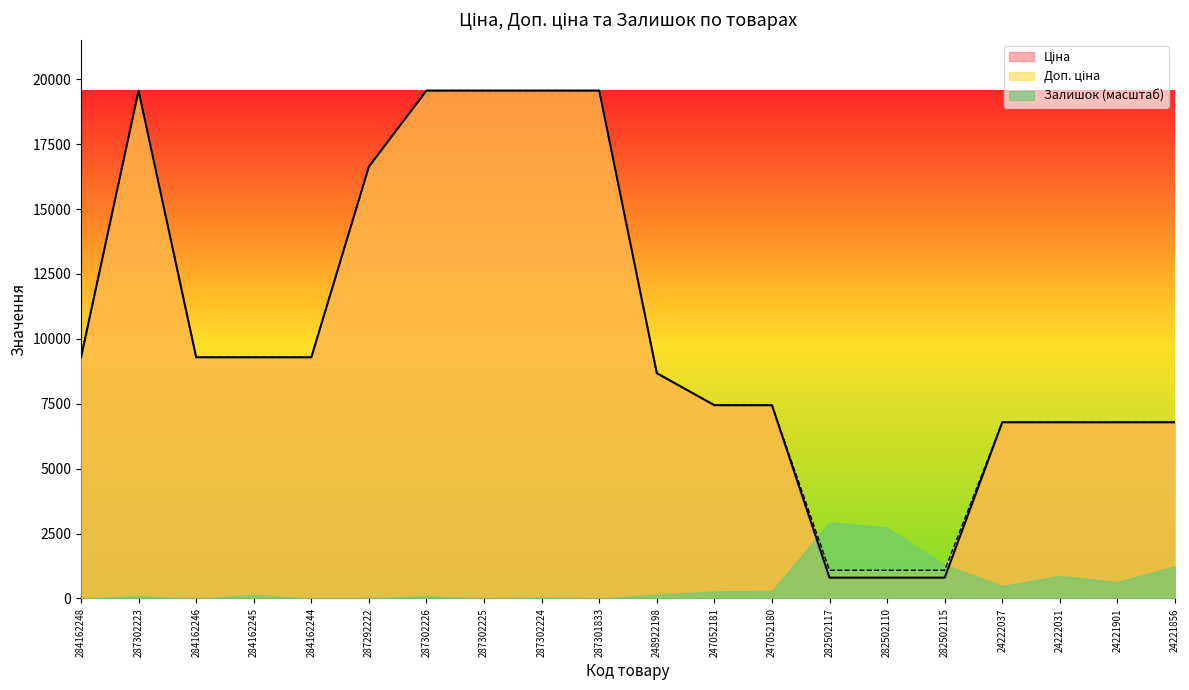

True or false: Ціна and Доп. ціна cross at least once.

False